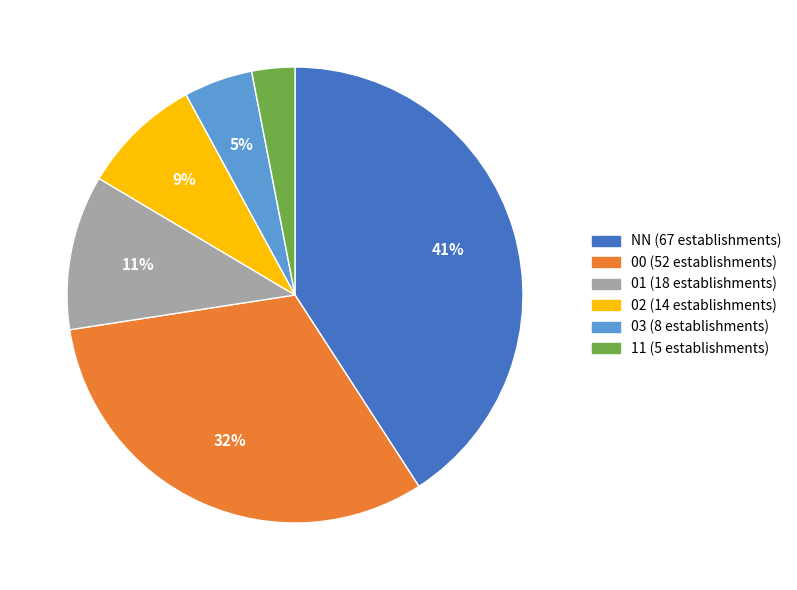

Count the number of slices in the pie.

6